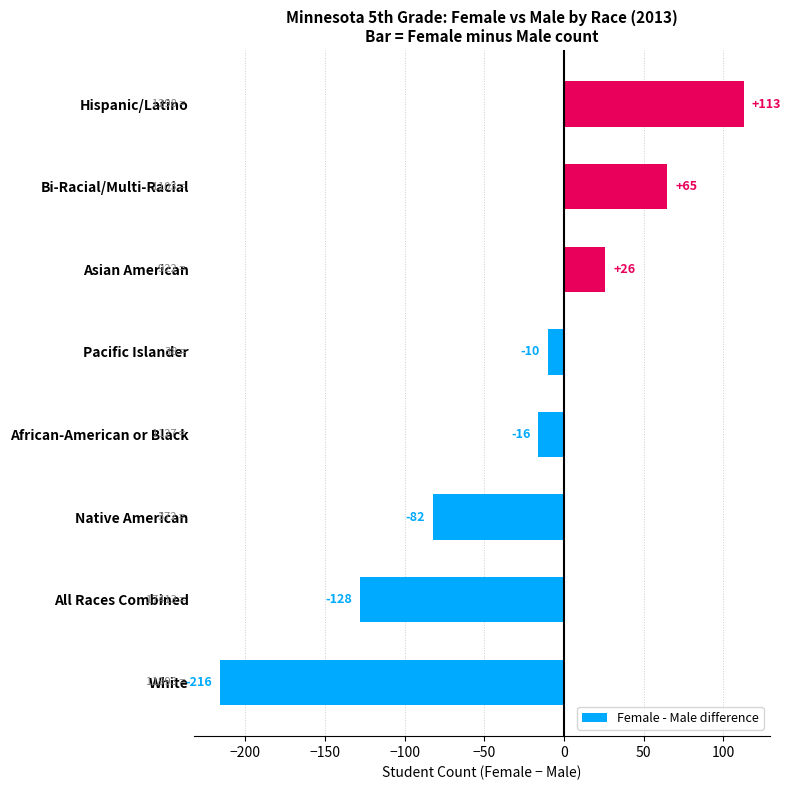

How many data points are above -10?

3